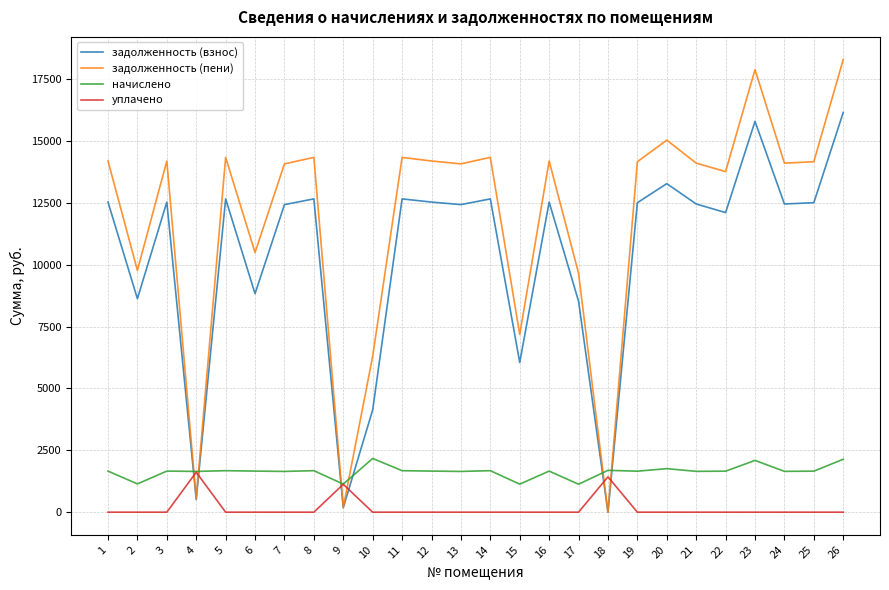

Which series has the largest range (max minus min)?

задолженность (пени)